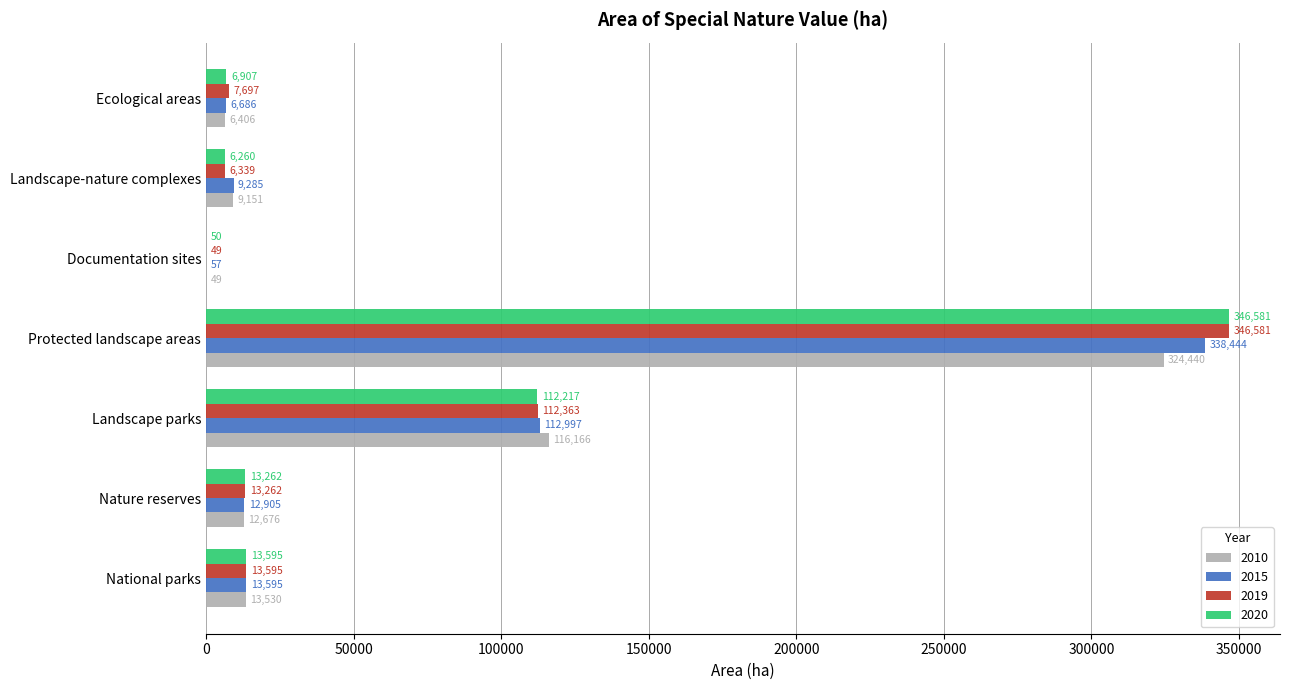

How many data points in 2020 are above 13261?

4